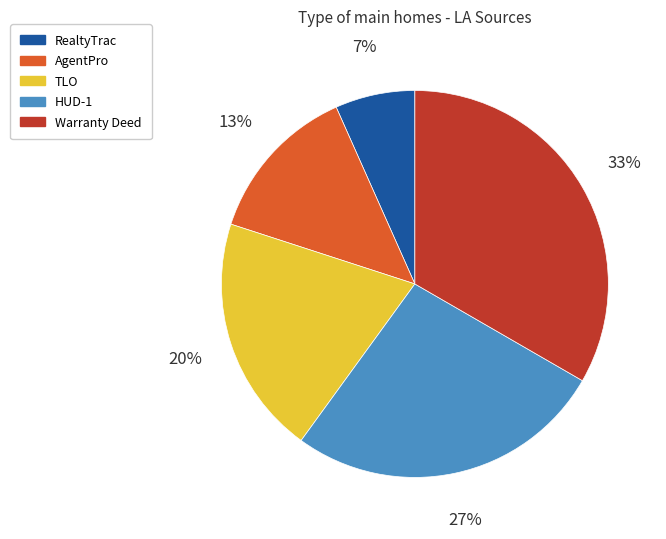

Rank the categories by value from lowest to highest.

RealtyTrac, AgentPro, TLO, HUD-1, Warranty Deed